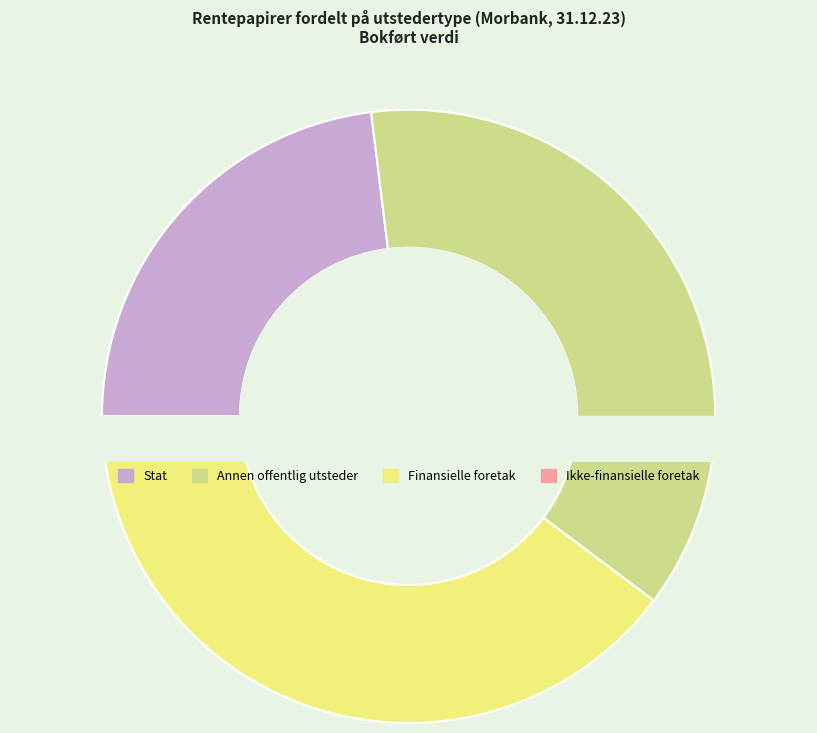

Does Finansielle foretak account for over 50% of the chart?

No